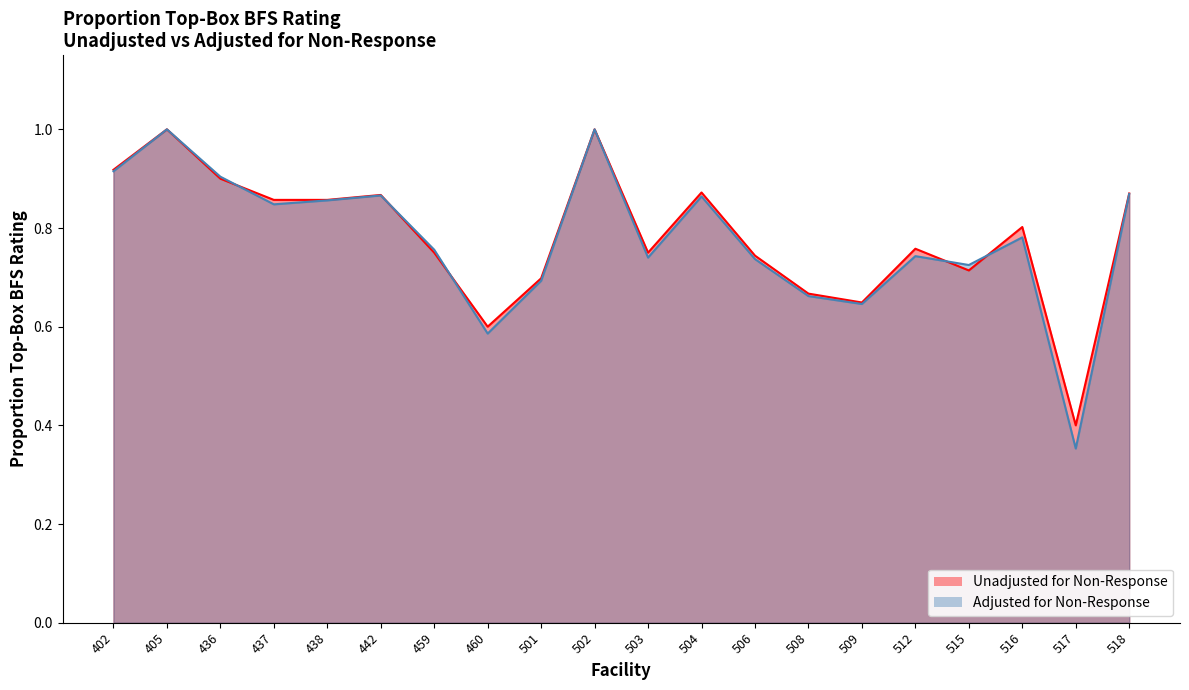

True or false: Unadjusted for Non-Response has more than 0 interior local peaks.

True